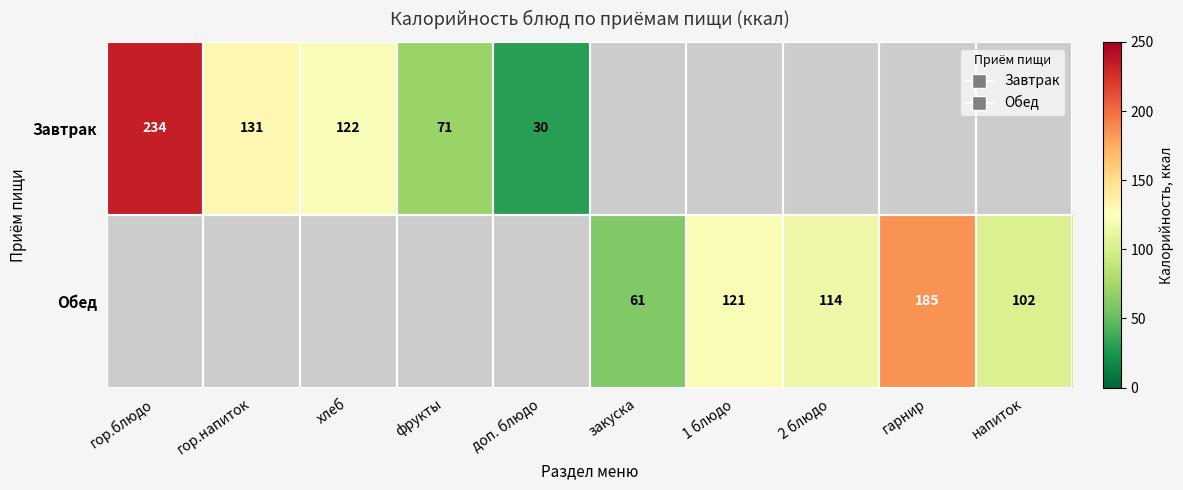

Is it true that Обед equals 84 at закуска?

False